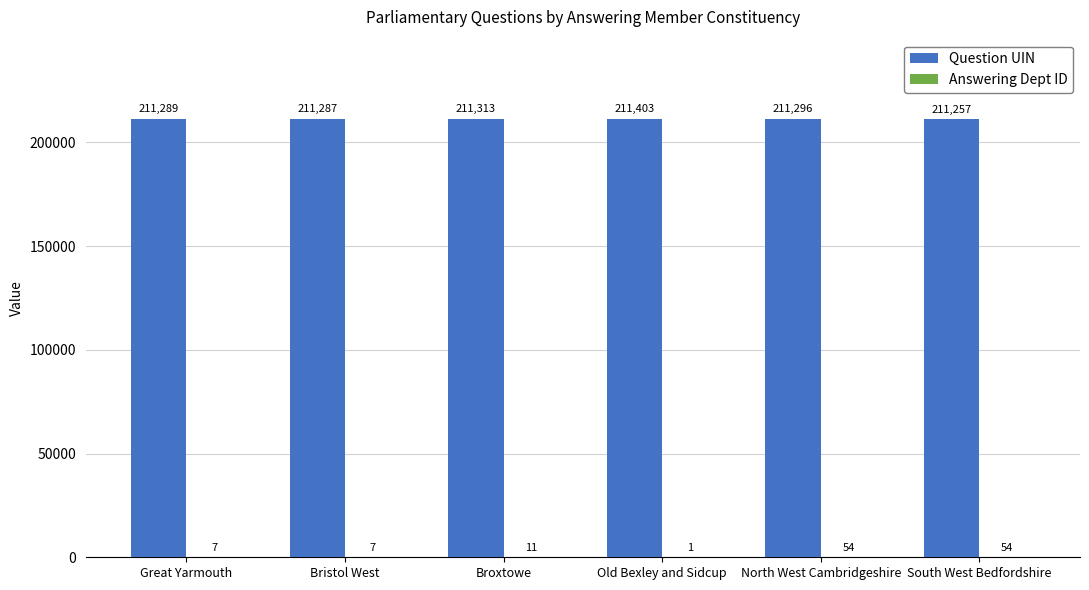

True or false: Question UIN has a value of 211296 at North West Cambridgeshire.

True